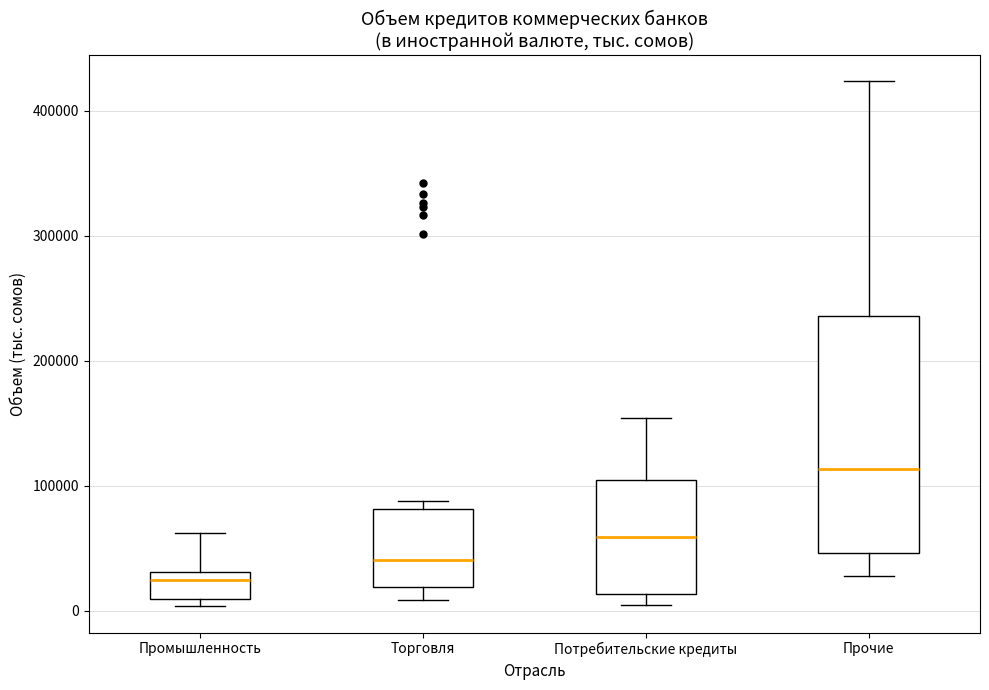

Reading left to right, read every box against the y-axis: the position of its median line, the range the box covers, and the ends of its whiskers. The values are not printed on the chart, so give them approximately, as read against the axis.

Промышленность: median 20000, box 10000 to 30000, whiskers 0 to 60000
Торговля: median 40000, box 20000 to 80000, whiskers 10000 to 90000
Потребительские кредиты: median 60000, box 10000 to 100000, whiskers 0 to 150000
Прочие: median 110000, box 50000 to 240000, whiskers 30000 to 420000